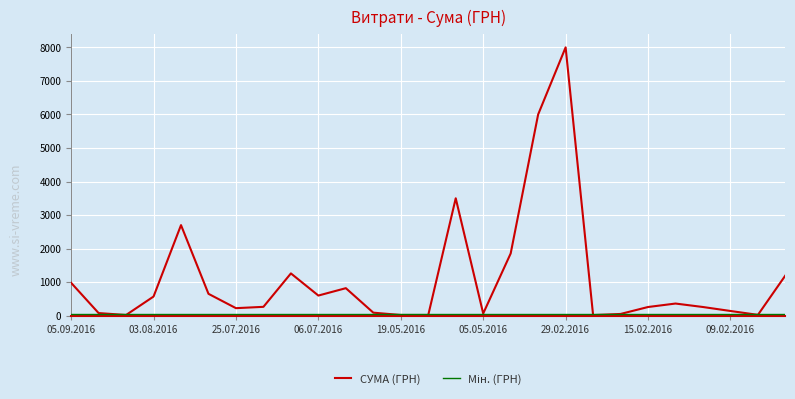

What is the greatest value displayed?

8000.0